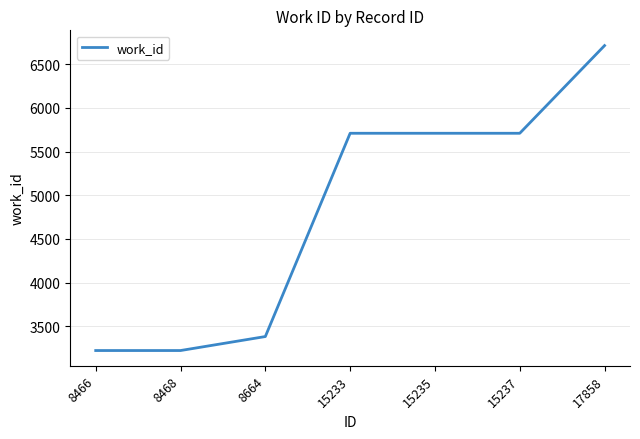

The chart shows a value of 1613 at 15233. True or false?

False